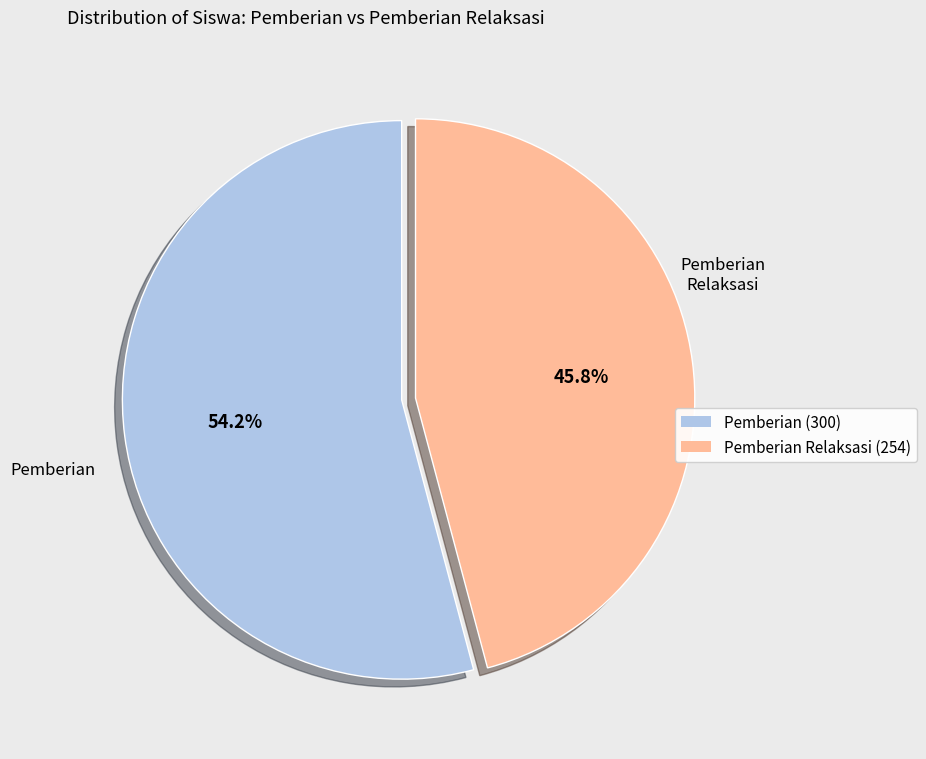

Is there any slice that represents more than half of the pie?

Yes